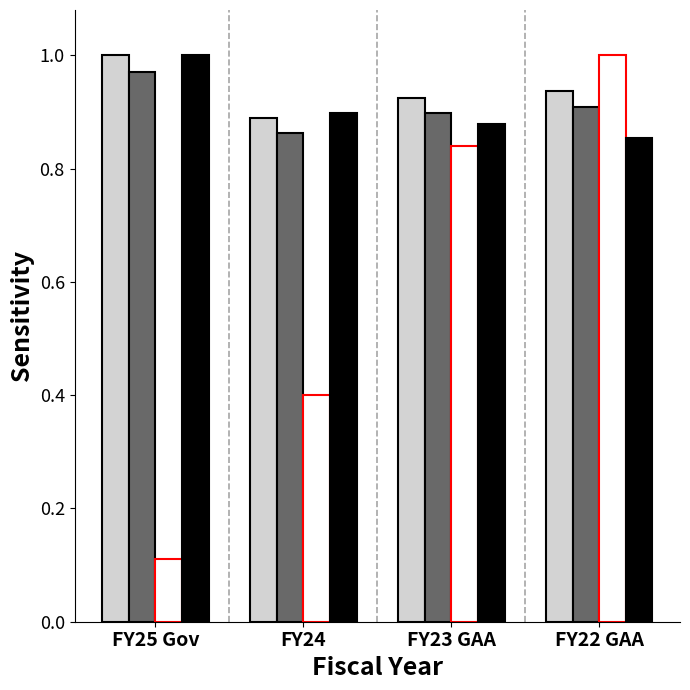

What is the spread (max minus min) of values at FY24?

0.5